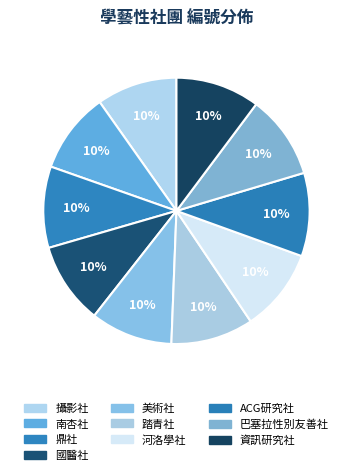

How many segments does this pie chart have?

10